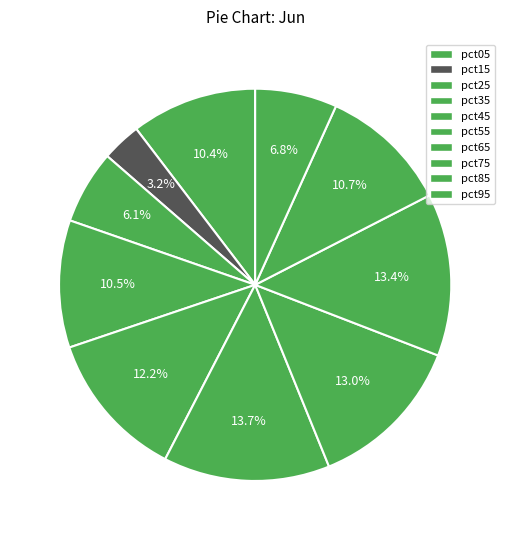

Is it true that pct15 is 3% of the pie?

True